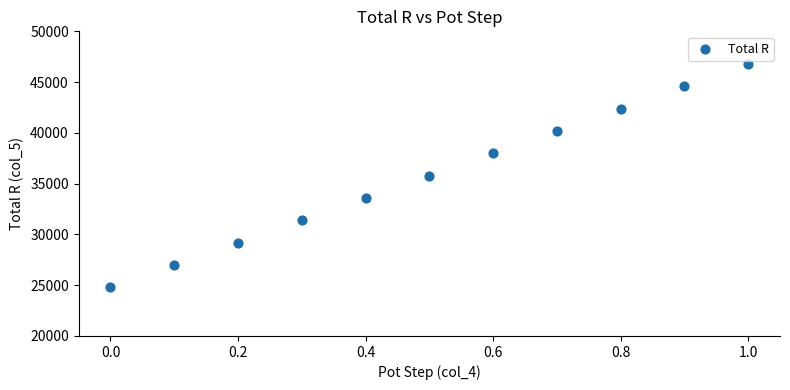

What is the average Y value?

35800